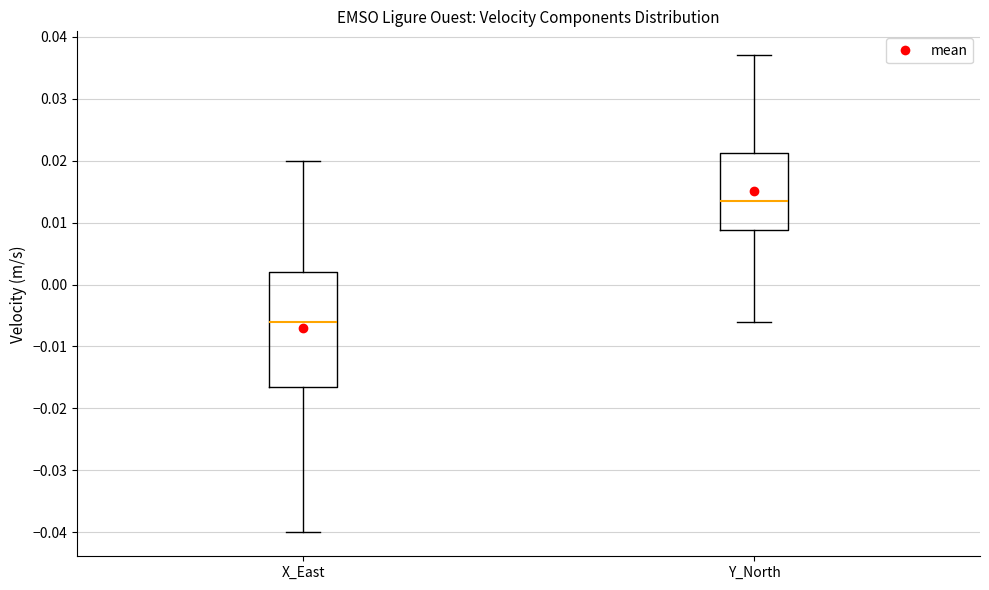

Comparing the boxes themselves (not the whiskers), which one is the tallest?

X_East